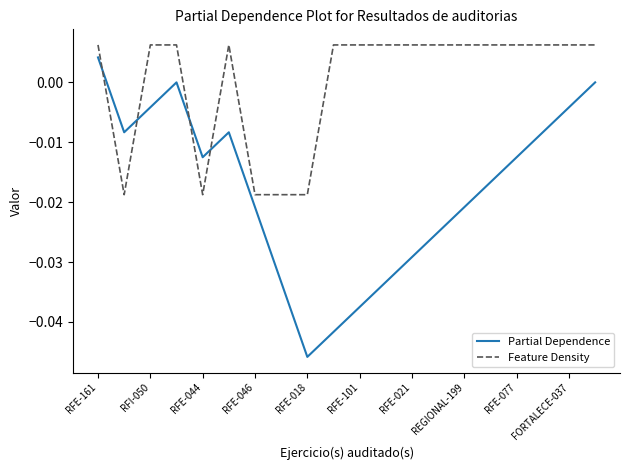

How many values in the Feature Density series are below 0?

5